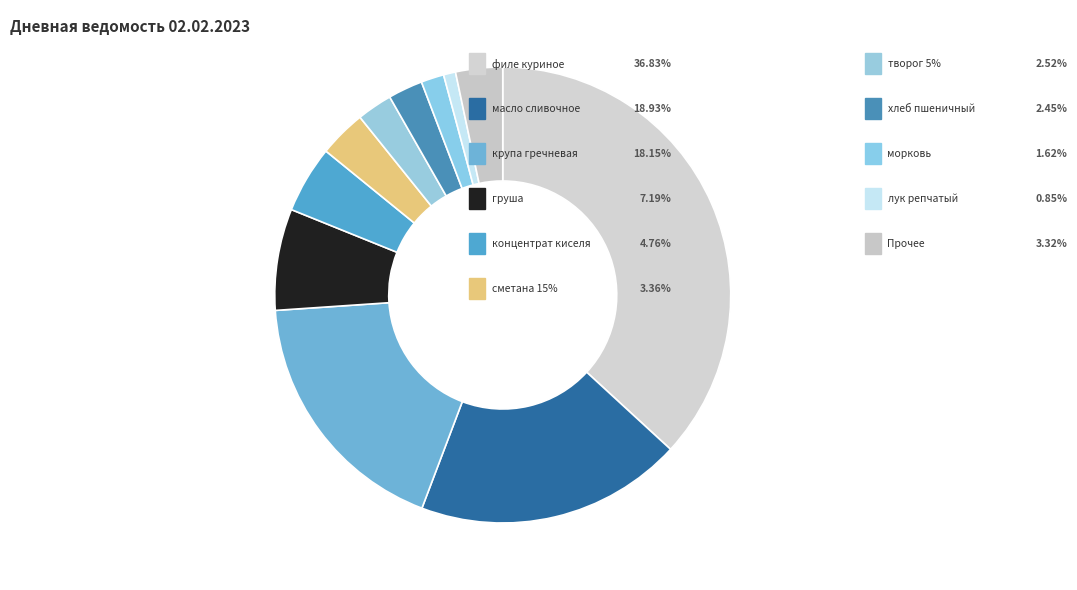

What is the largest slice in the pie chart?

филе куриное